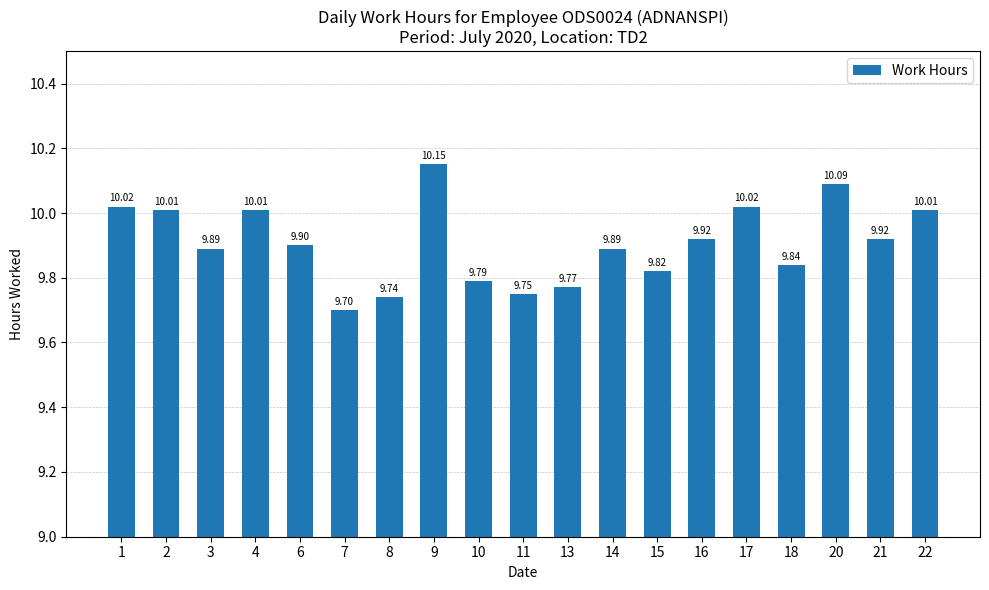

What is the change in value from 2 to 3?

-0.1